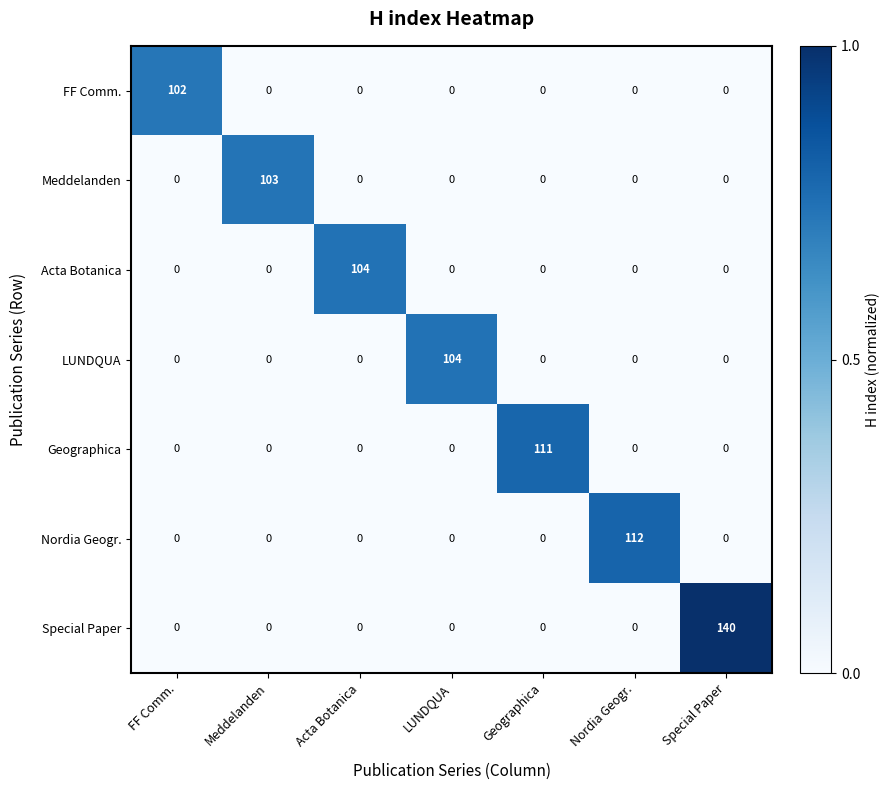

How many series are shown in this chart?

7